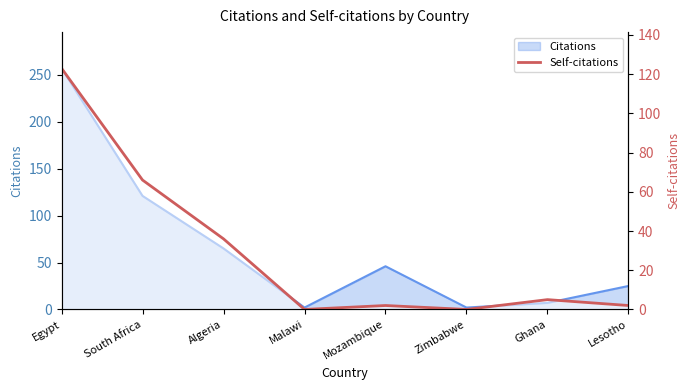

True or false: the data has more than 1 interior local peaks.

True